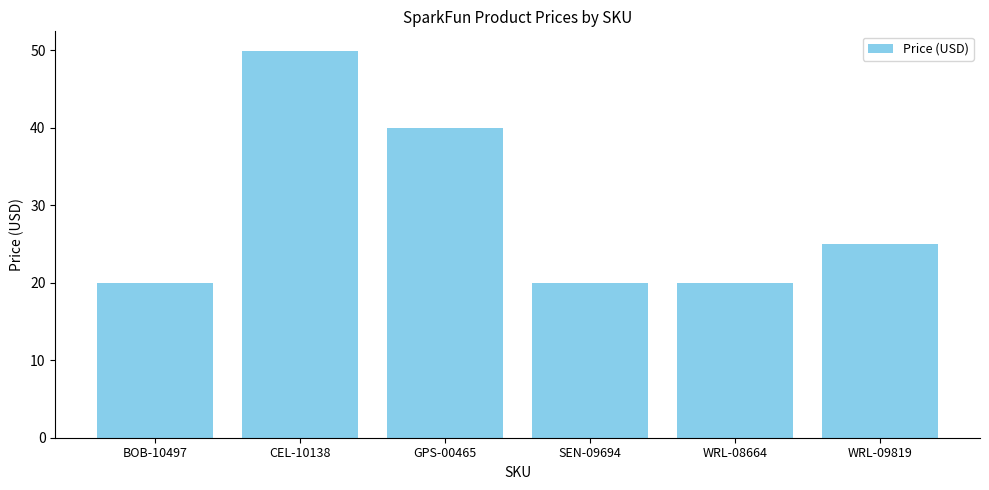

How many bars are there in total?

6